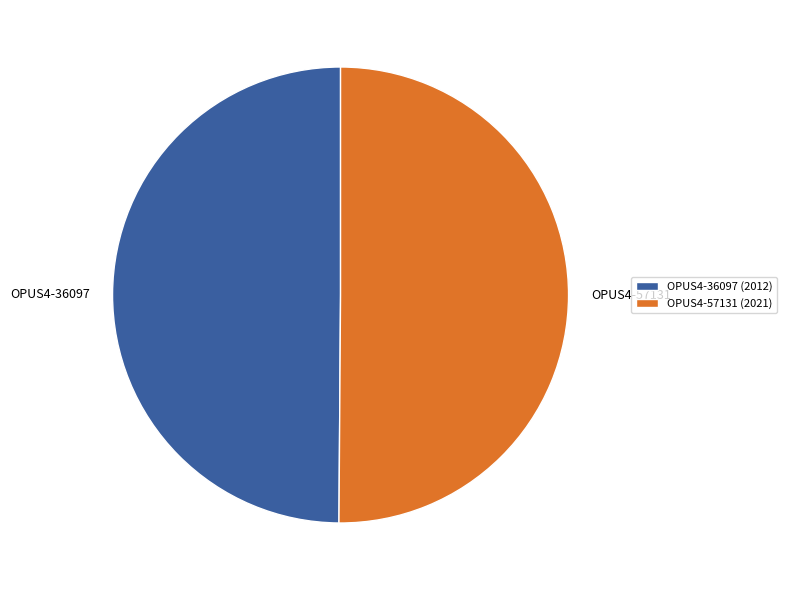

What is the ratio of the value at OPUS4-57131 to the value at OPUS4-36097?

1.0